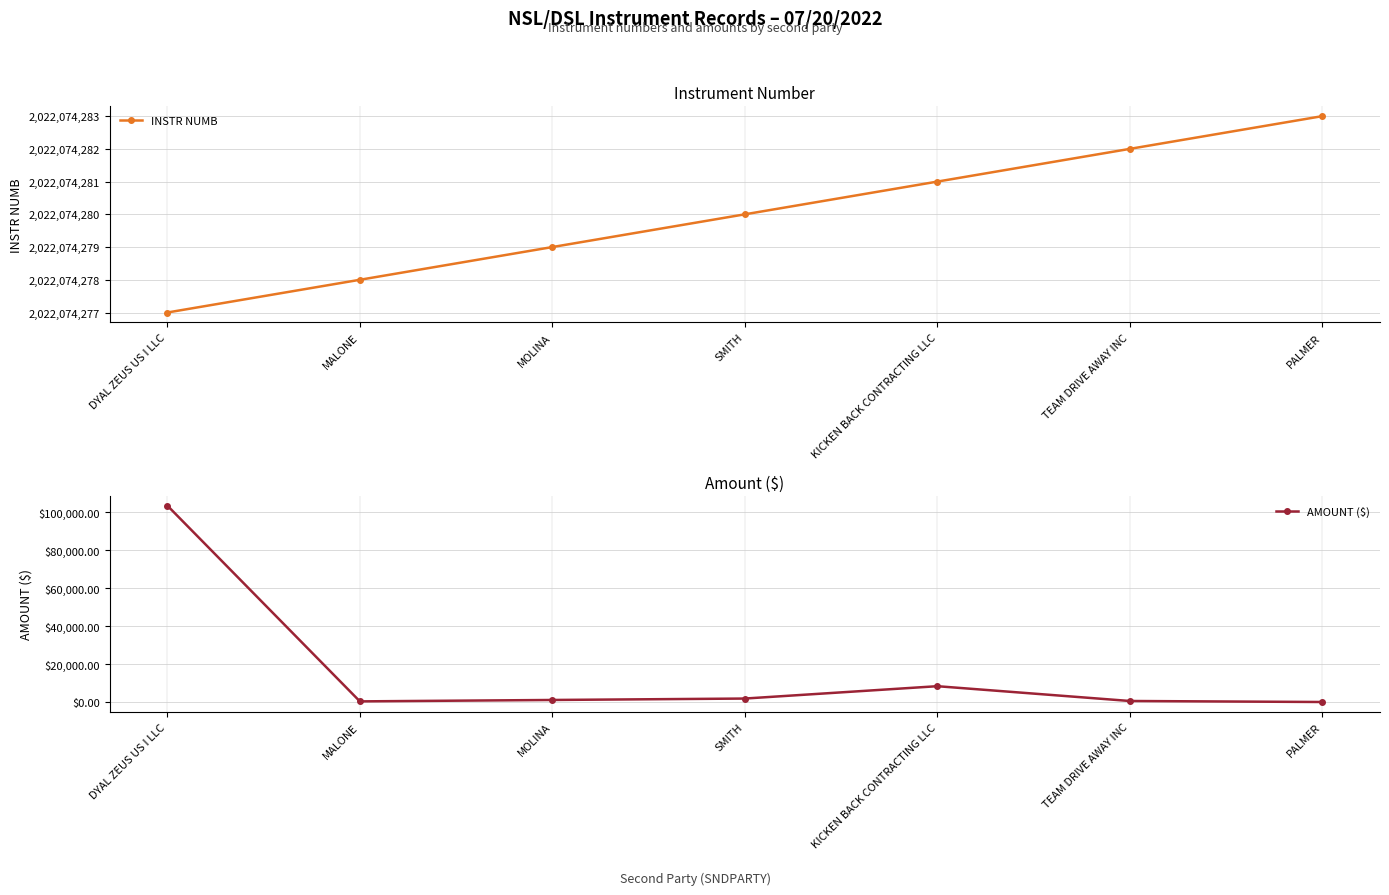

True or false: INSTR NUMB has more than 2 points higher than both neighbors.

False